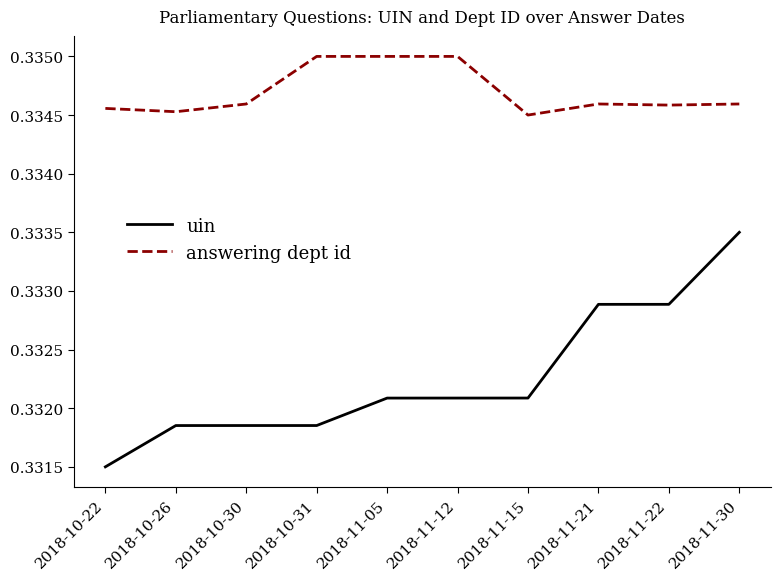

The uin series shows 0.5 at 2018-11-22. True or false?

False